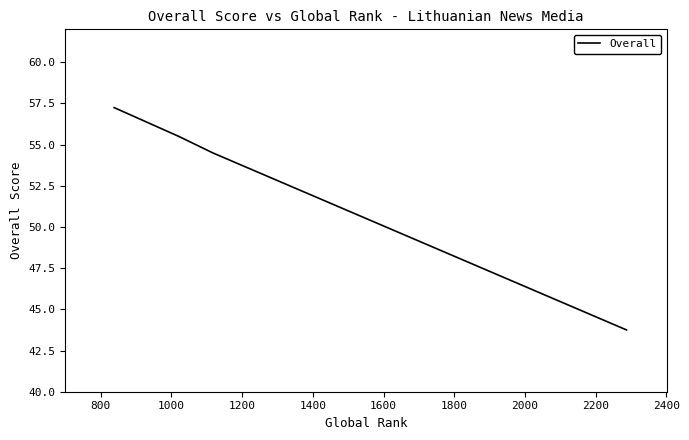

What is the minimum value shown in the chart?

43.8